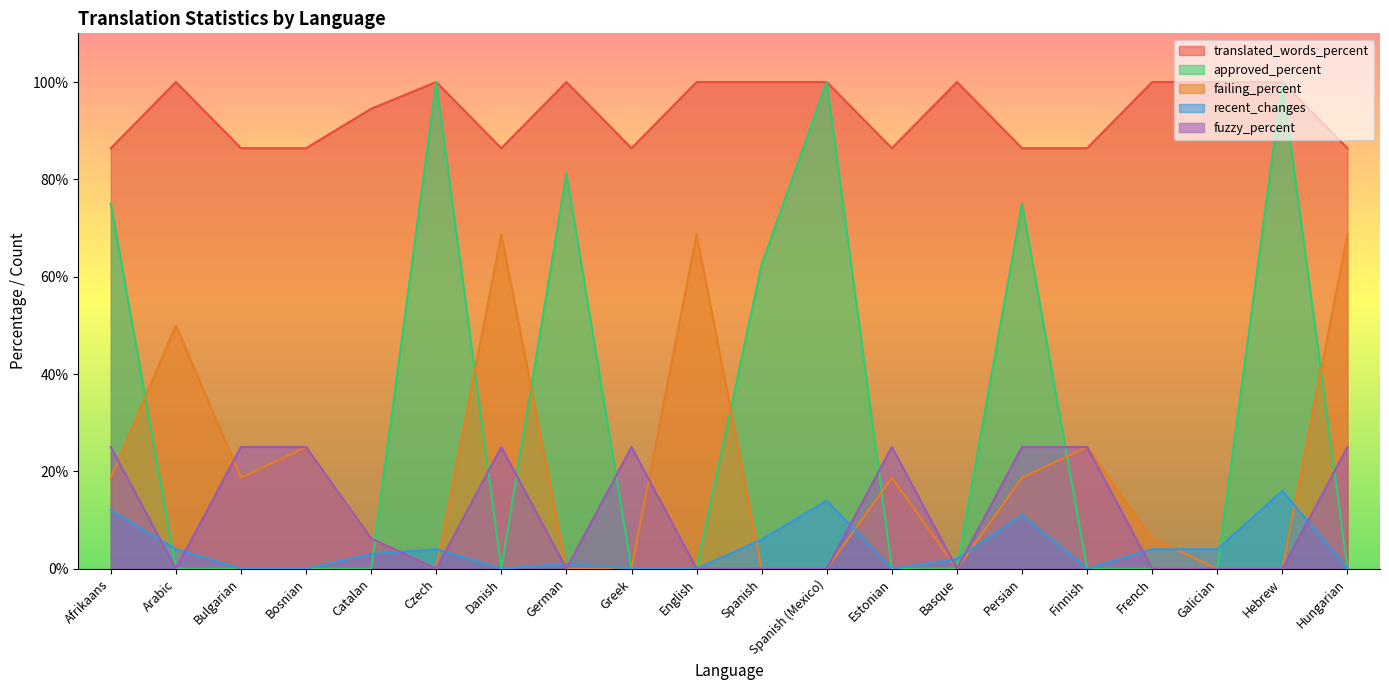

At Greek, list the series in order from smallest to largest.

approved_percent, failing_percent, recent_changes, fuzzy_percent, translated_words_percent